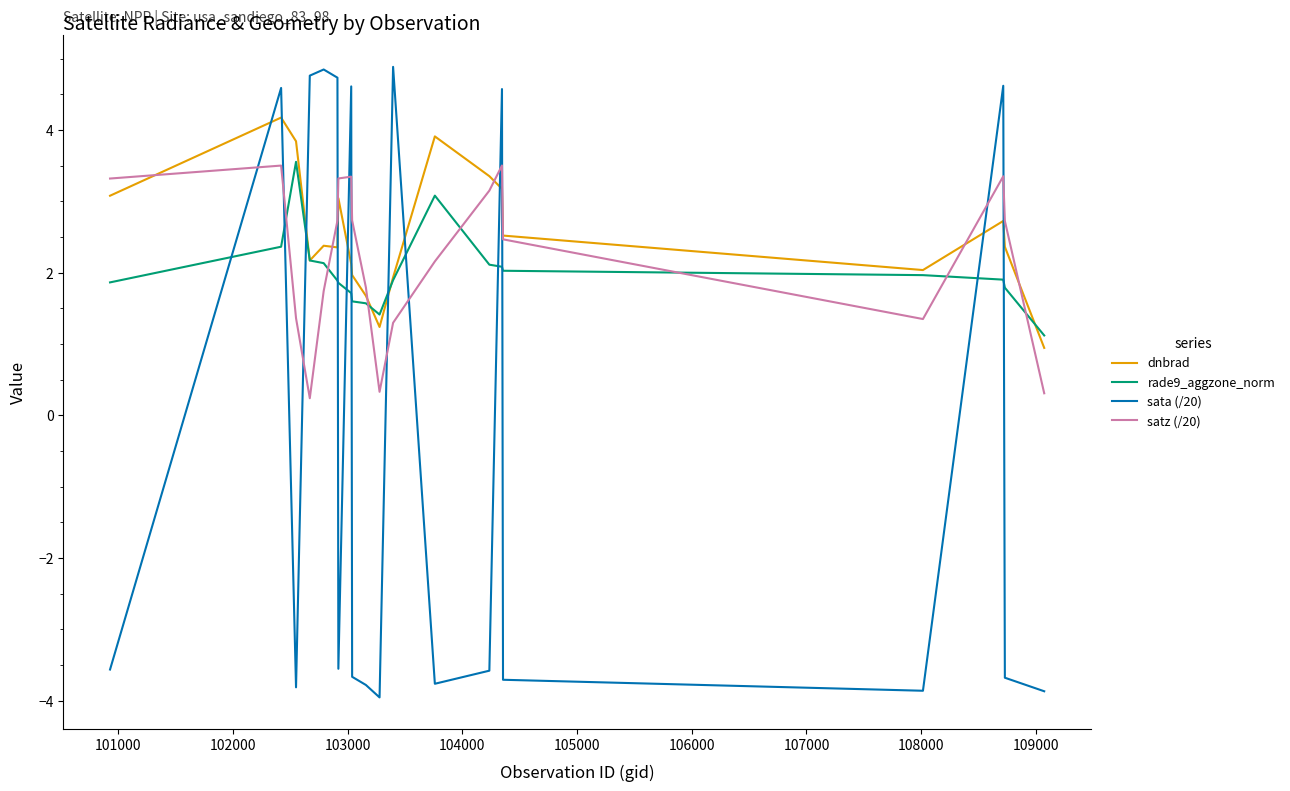

After their last crossing, which series has the higher values: satz (/20) or sata (/20)?

satz (/20)